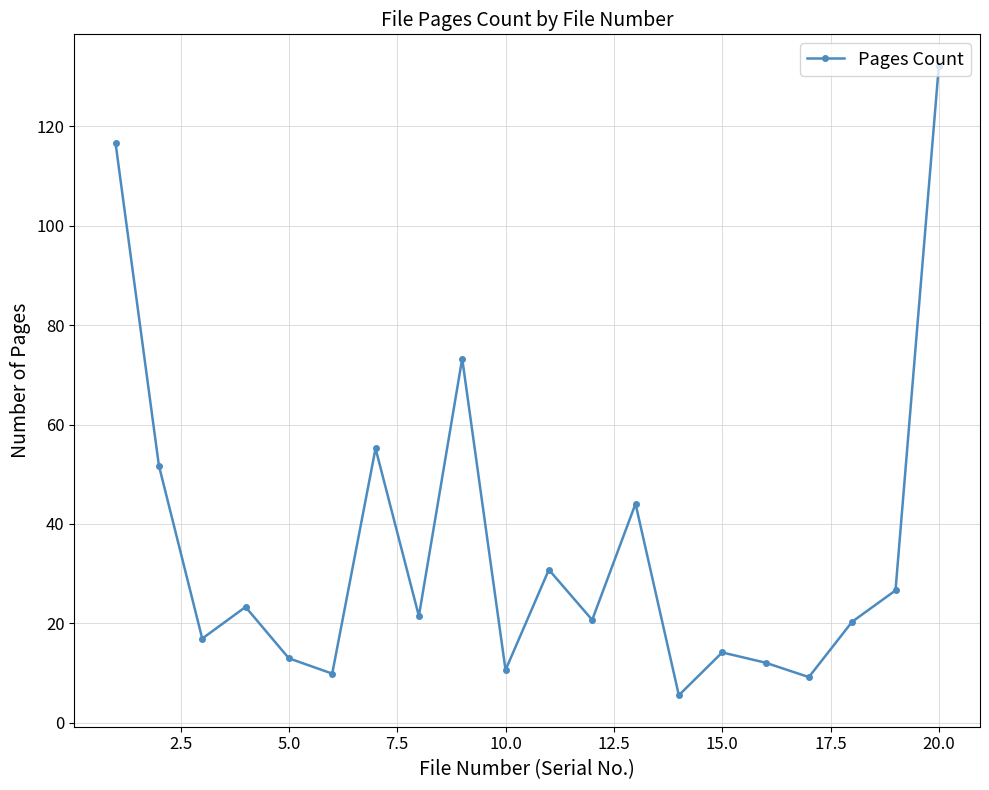

How many interior local valleys (lower than both neighbors) does the data have?

7